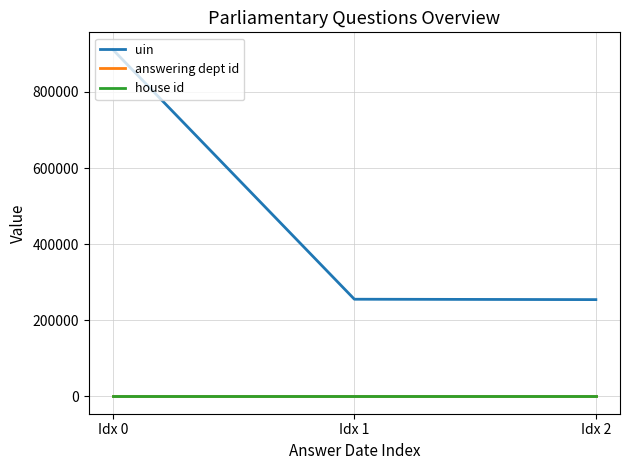

What is the total value across all series at Idx 2?

254288